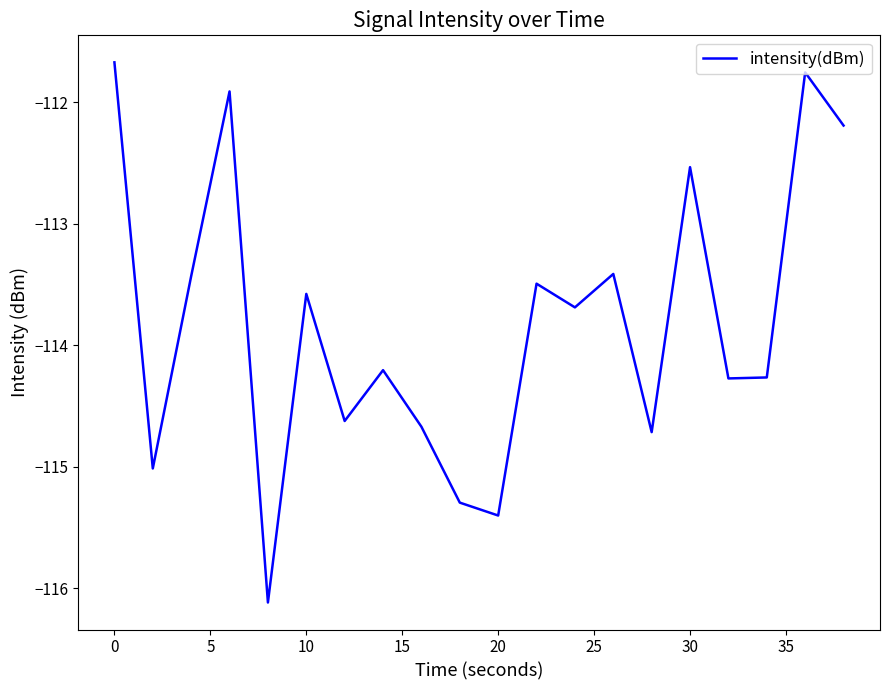

Does the chart display data point markers on the line(s)?

No